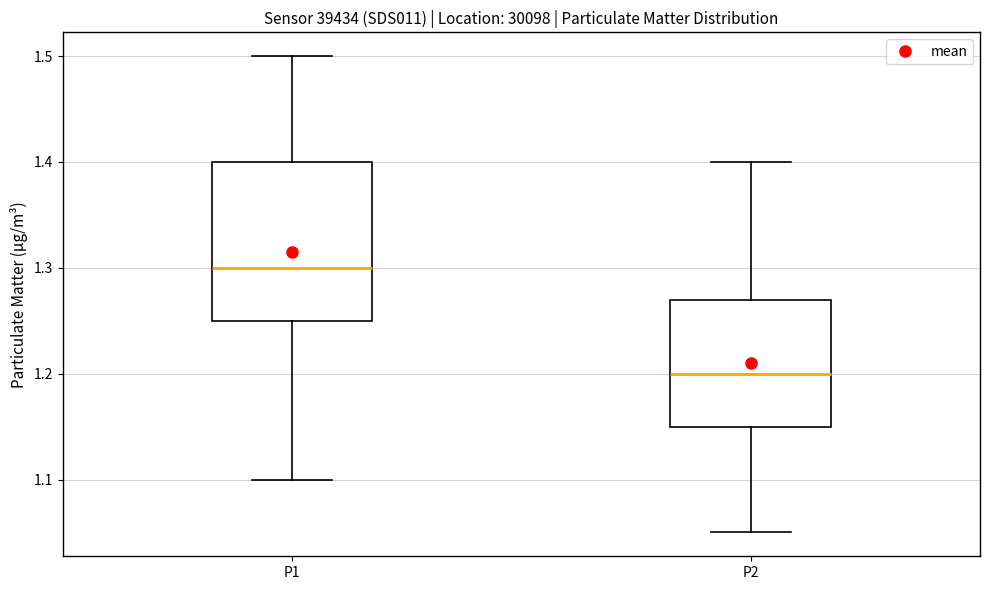

Which box is the tallest, from its lower edge to its upper edge?

P1